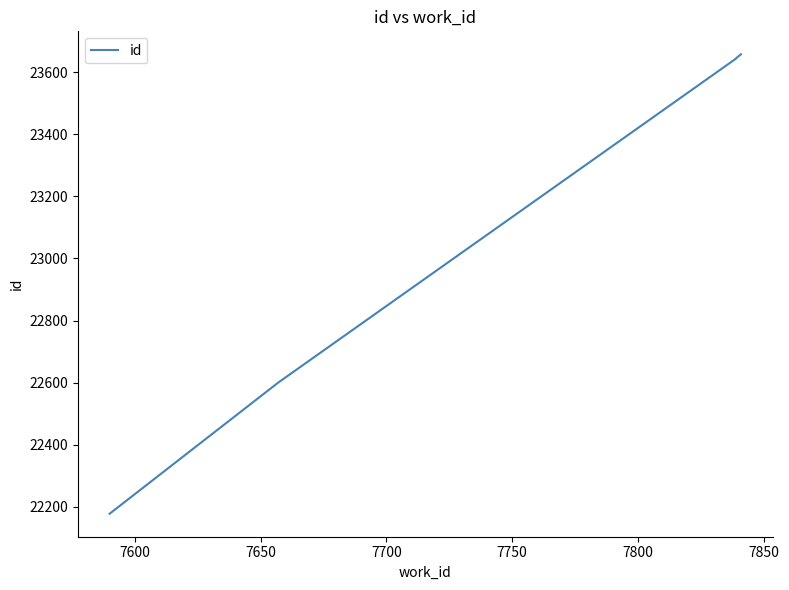

How many values are below 23643?

2